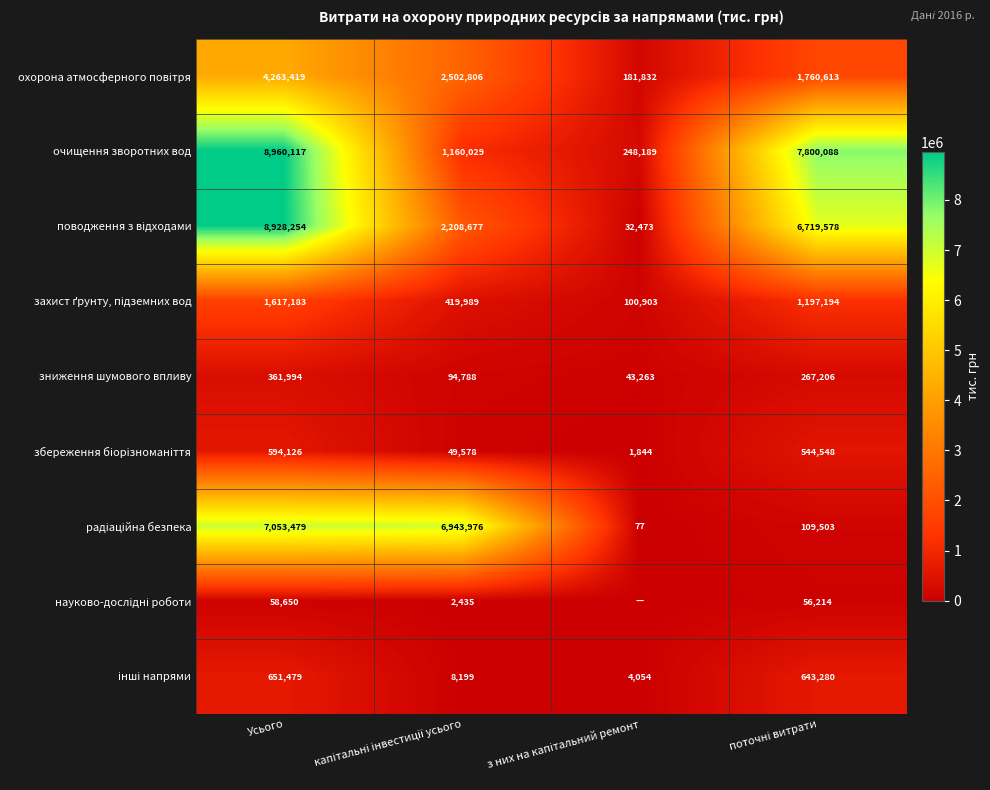

What is the total value across all series at Усього?

32488701